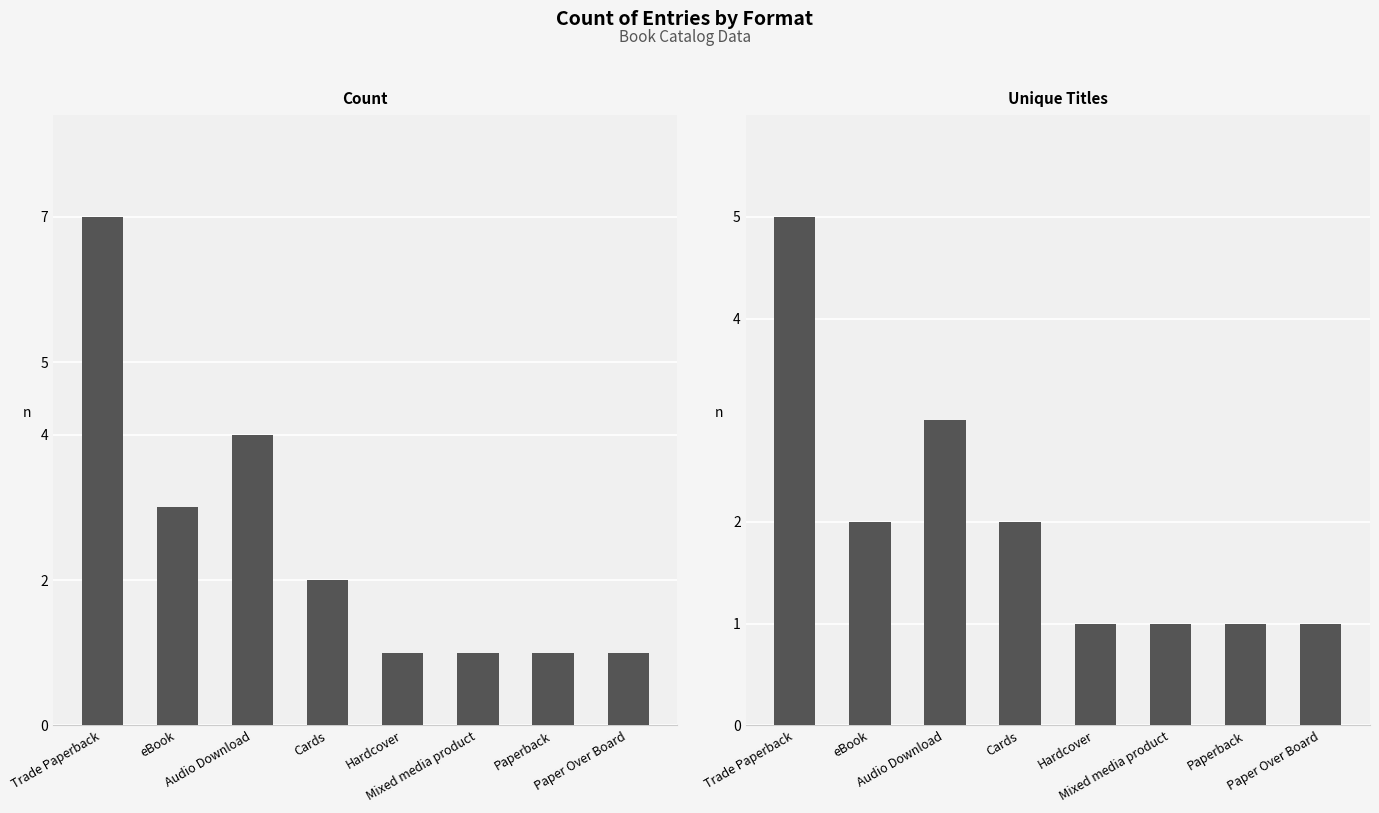

True or false: Unique Titles has a value of 1 at Paperback.

True